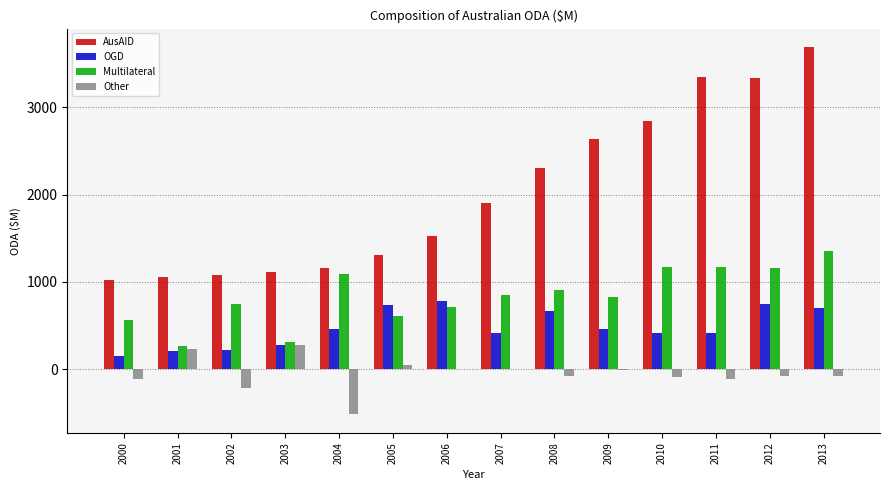

What is the difference between the AusAID values at 2012 and 2003?

2215.4